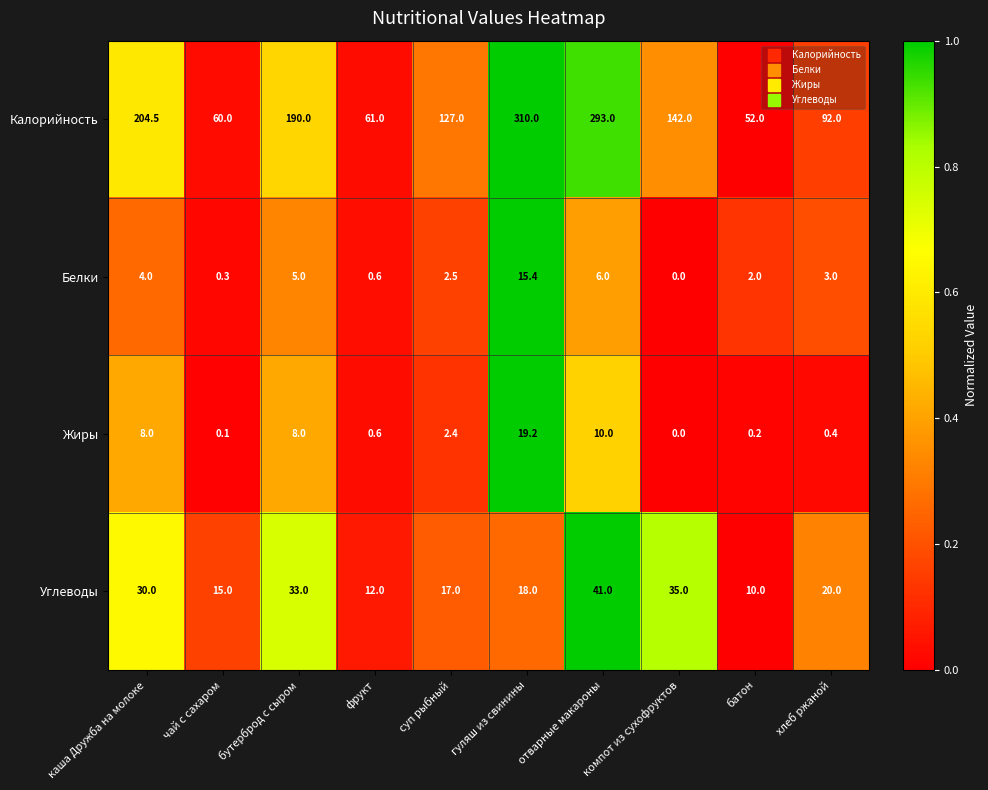

How many values in the Калорийность series are below 142?

5